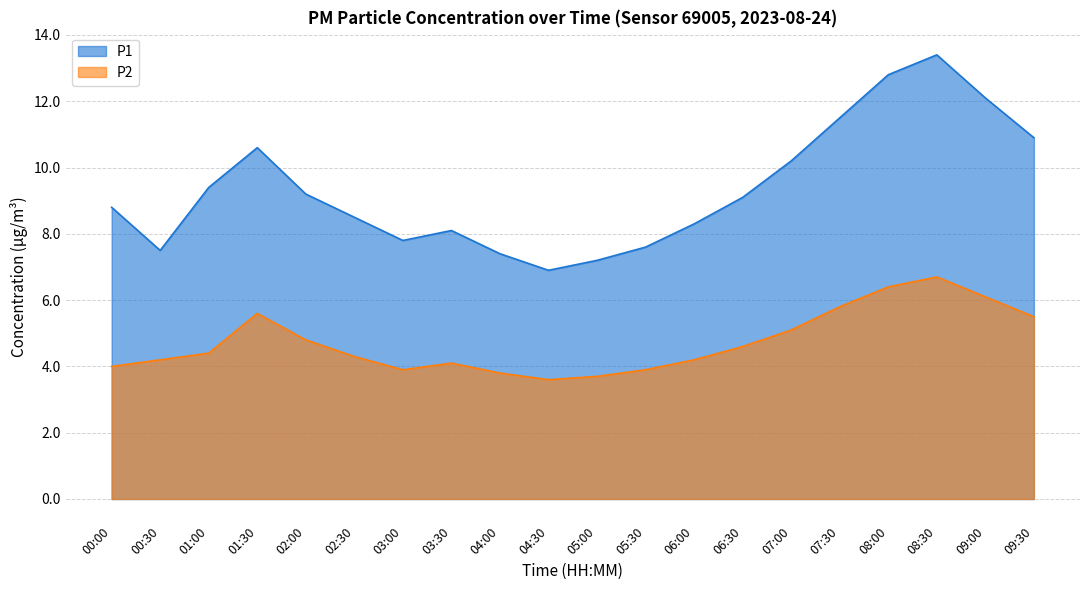

Which series has the largest range (max minus min)?

P1